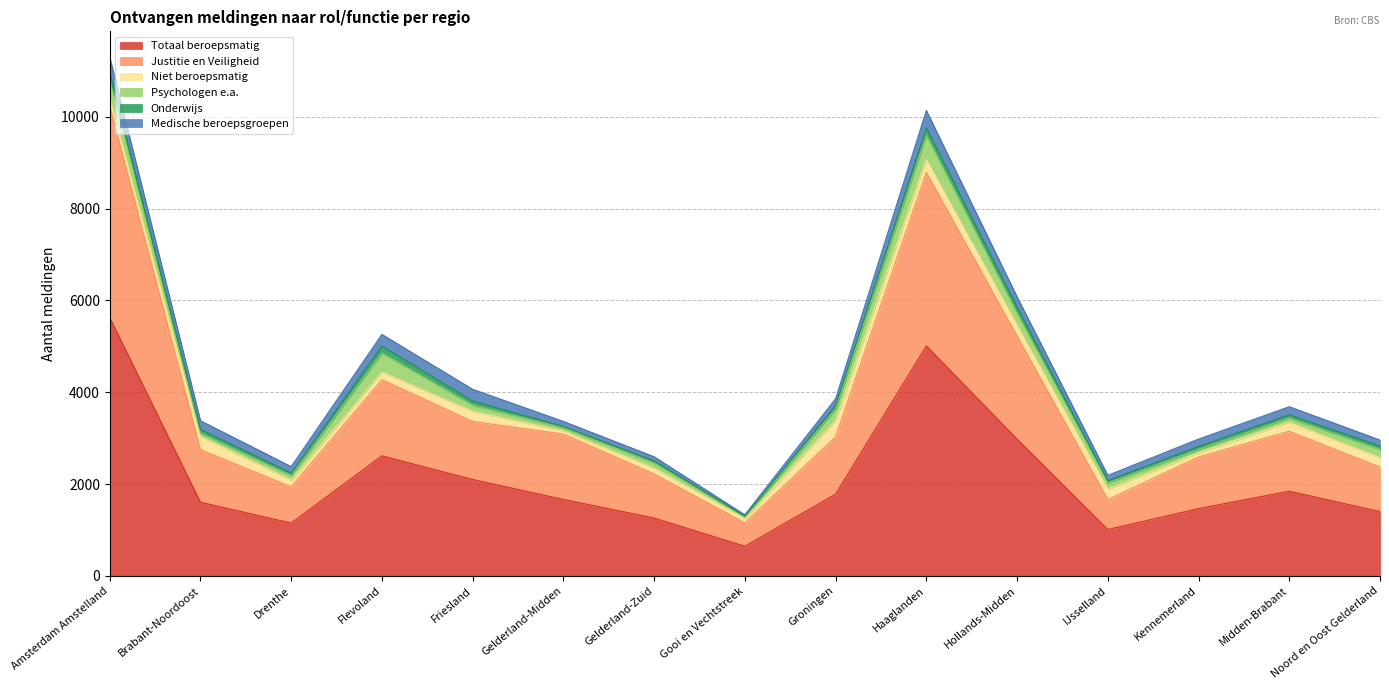

What is the average value of the Justitie en Veiligheid series?

1579